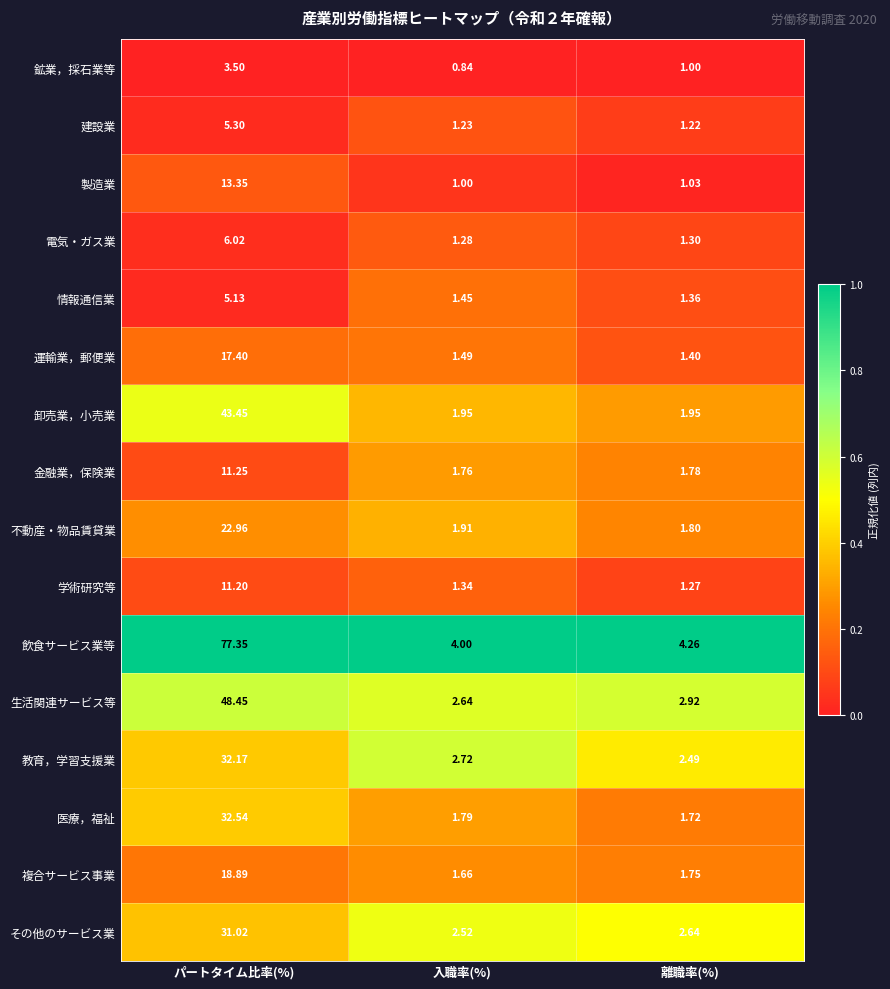

Which series has the largest total across all categories?

飲食サービス業等